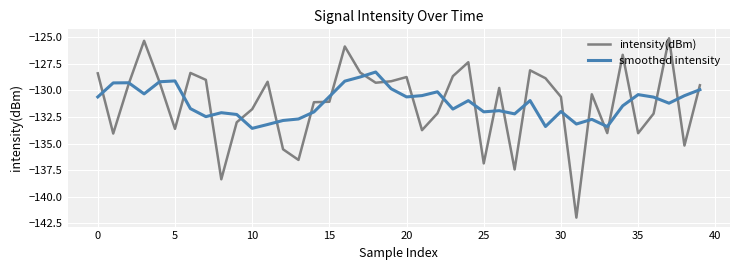

What is the difference between the maximum and minimum values in the smoothed intensity series?

5.3